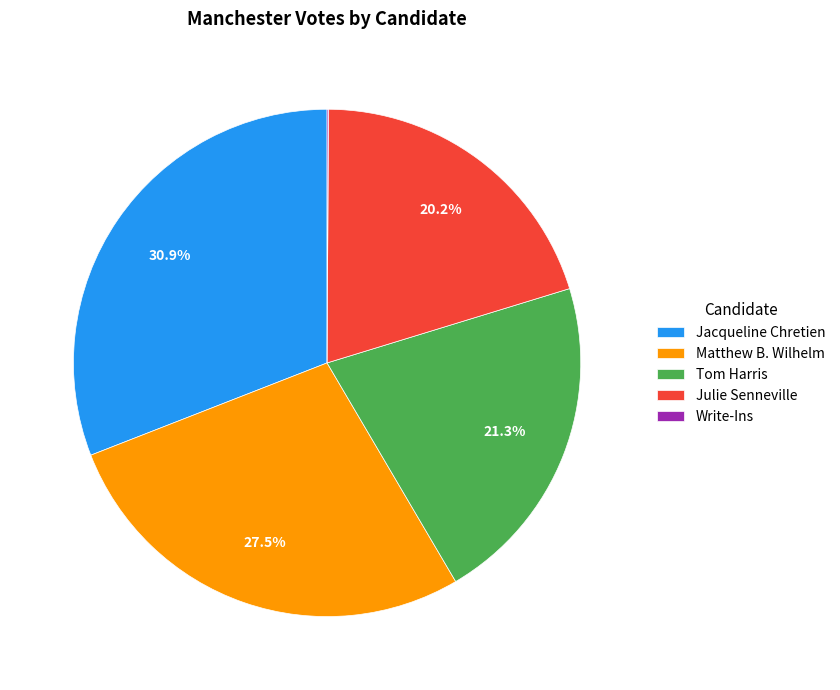

What portion of the pie excludes Jacqueline Chretien?

69.1%